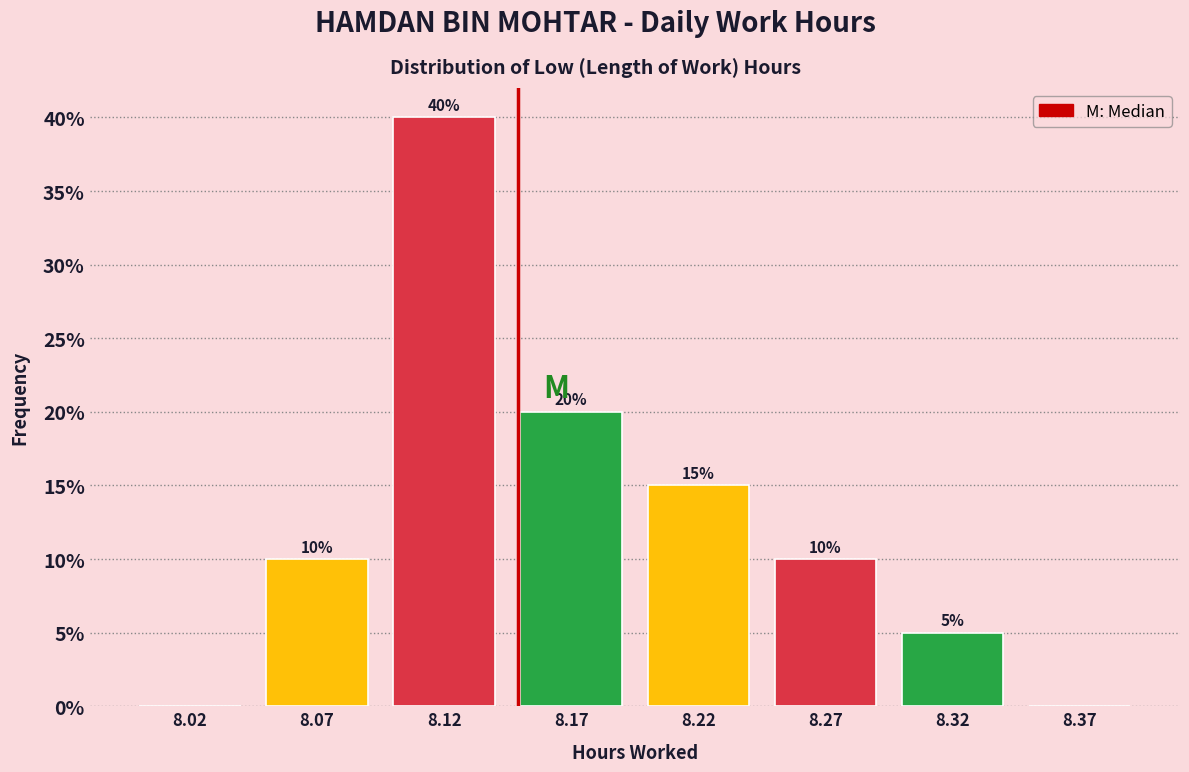

Reading right to left, extract all data points from this chart.

8.37=0	8.32=5	8.27=10	8.22=15	8.17=20	8.12=40	8.07=10	8.02=0